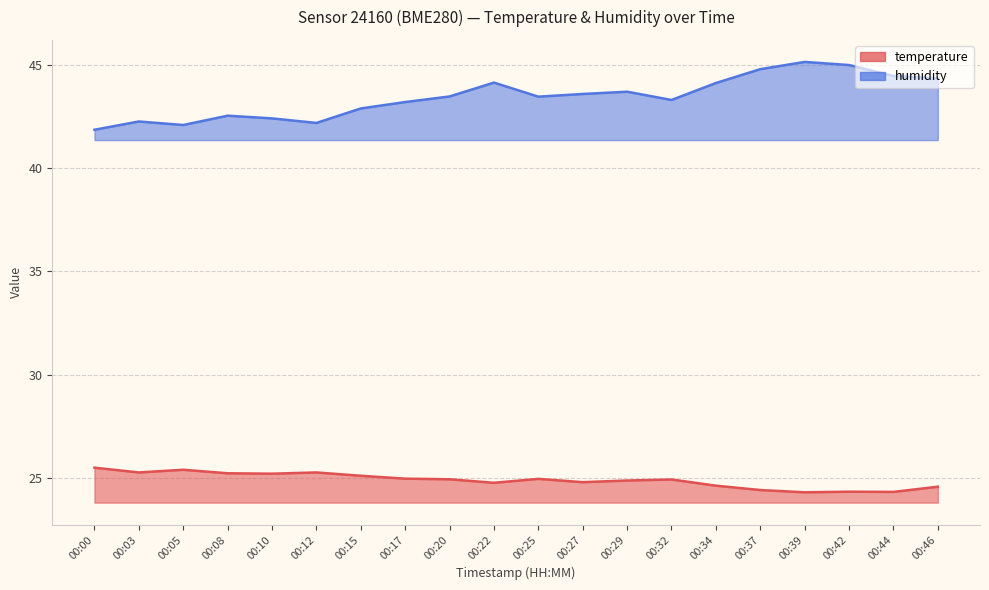

Which label corresponds to the smallest value in the chart?

00:39